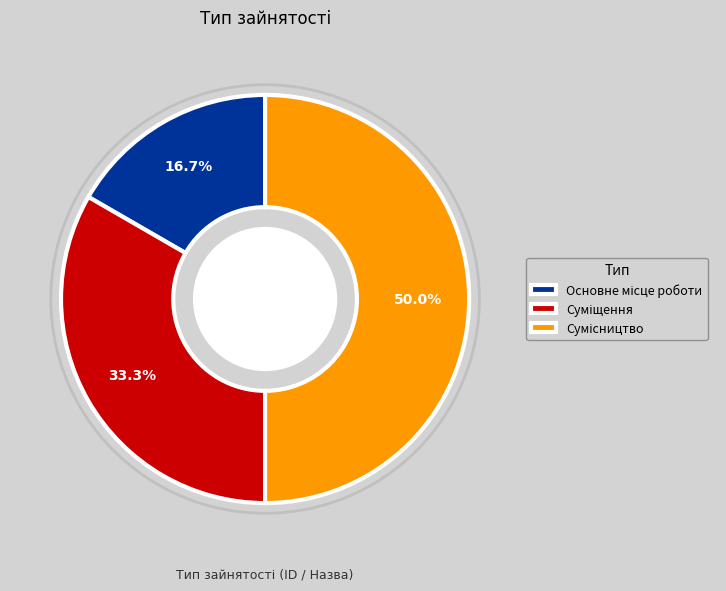

To the nearest percent, what is the difference between the Суміщення and Сумісництво slice percentages?

17%